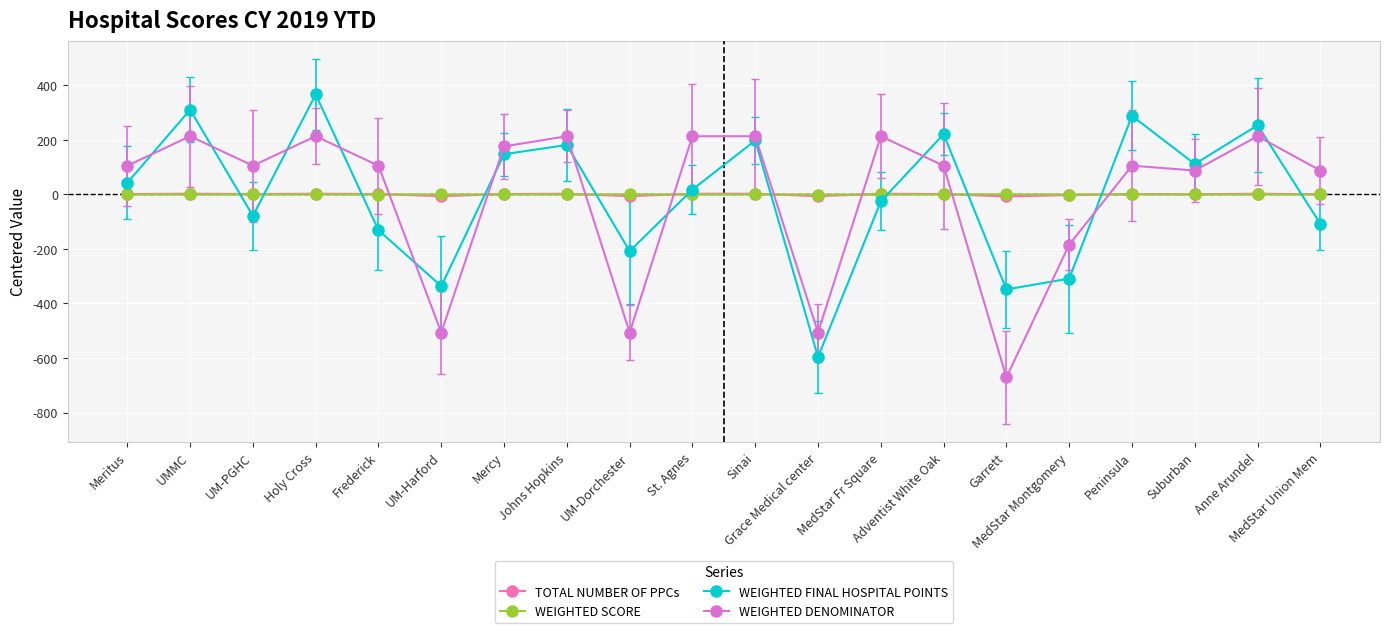

How many positive values does the TOTAL NUMBER OF PPCs series have?

15